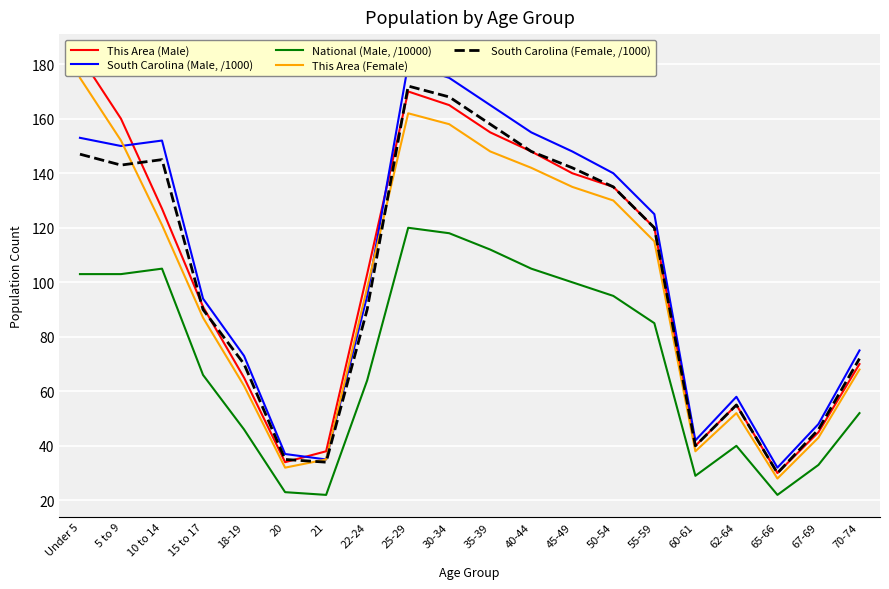

At how many categories does at least one series exceed 159?

5